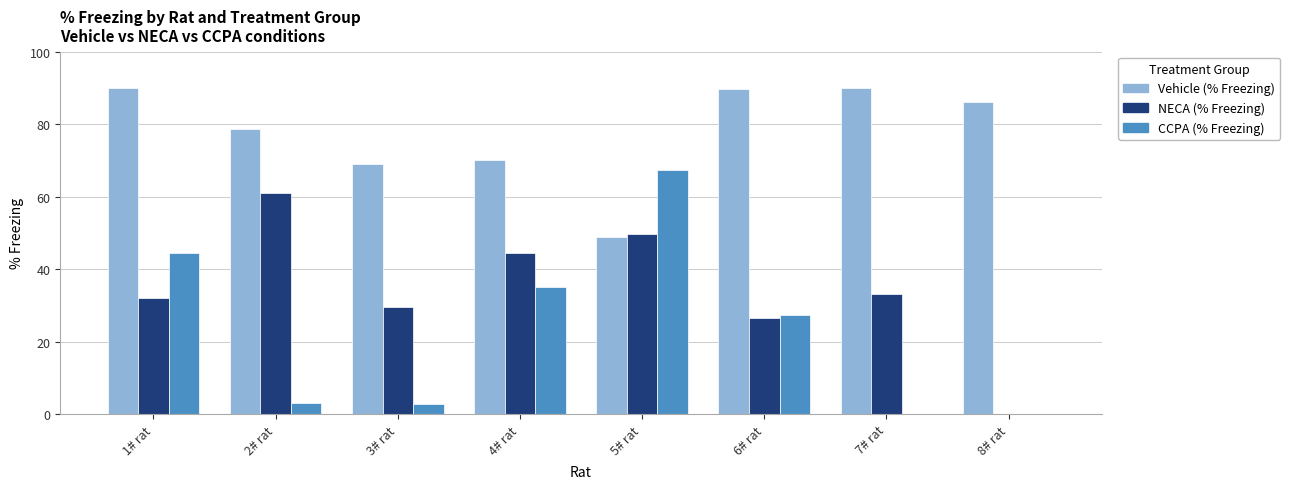

What is the sum of the NECA (% Freezing) values at 5# rat and 4# rat?

94.4